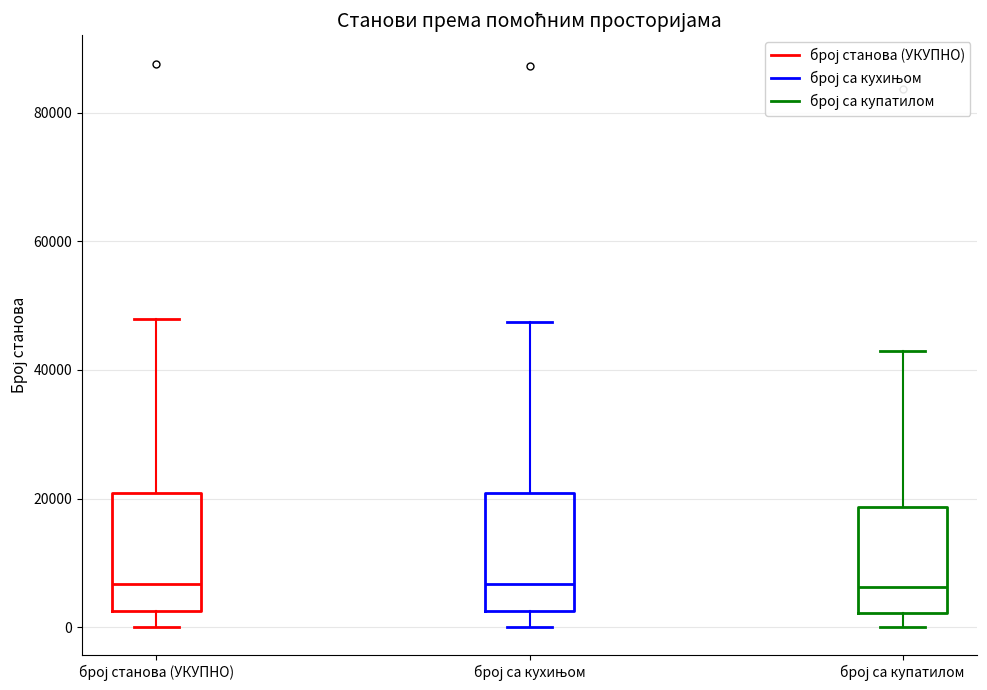

Reading left to right, read every box against the y-axis: the position of its median line, the range the box covers, and the ends of its whiskers. The values are not printed on the chart, so give them approximately, as read against the axis.

број станова (УКУПНО): median 6000, box 2000 to 20000, whiskers 0 to 48000
број са кухињом: median 6000, box 2000 to 20000, whiskers 0 to 48000
број са купатилом: median 6000, box 2000 to 18000, whiskers 0 to 42000